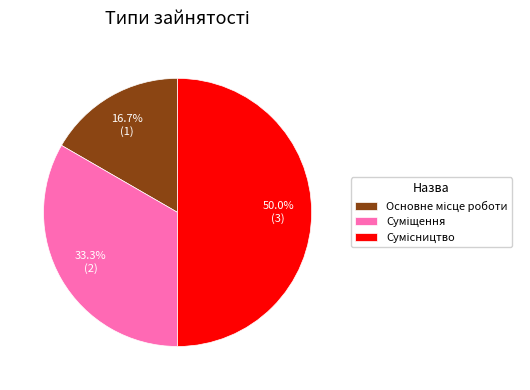

Rank the categories by value from highest to lowest.

Сумісництво, Суміщення, Основне місце роботи